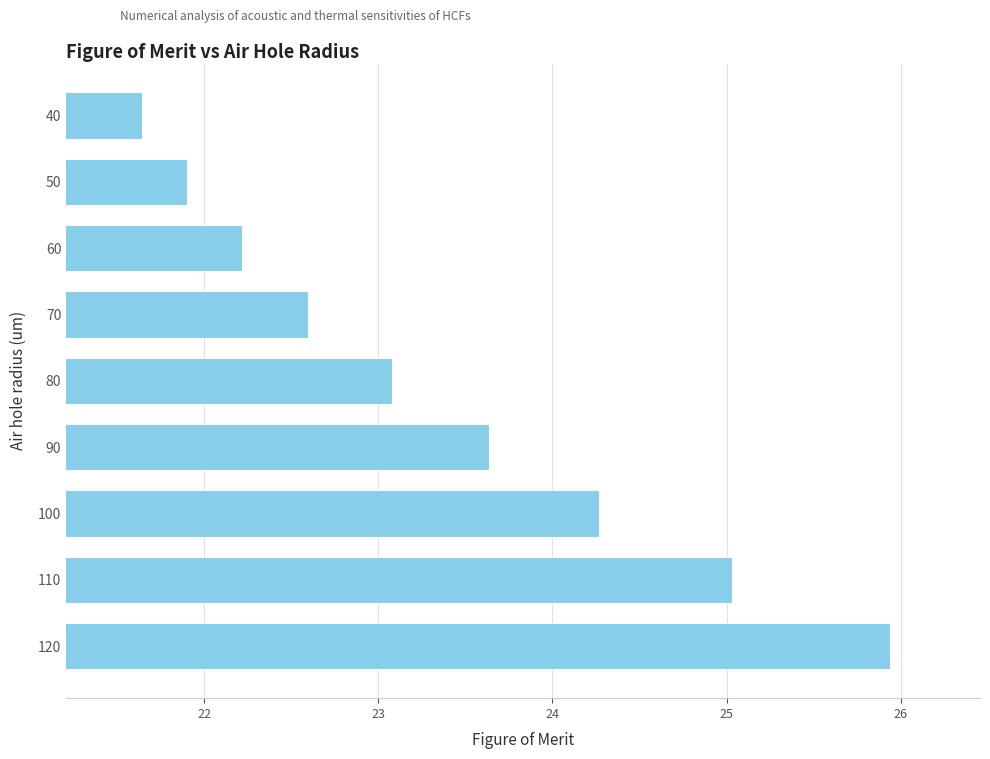

Reading top to bottom, list all the values displayed in this chart.

40=21.6	50=21.9	60=22.2	70=22.6	80=23.1	90=23.6	100=24.3	110=25.0	120=25.9